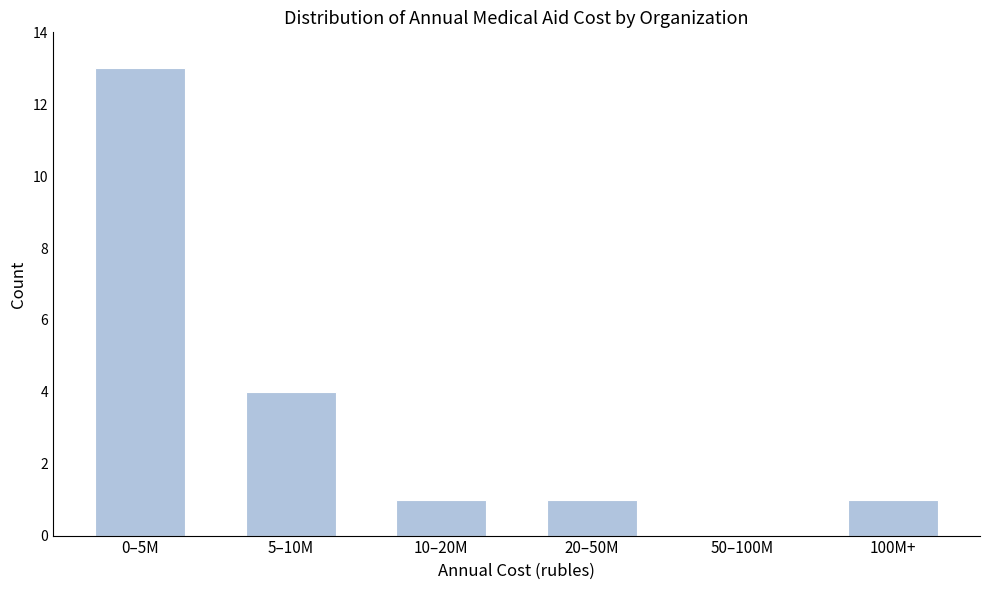

Reading left to right, what are all the values shown in this chart?

0–5M=13	5–10M=4	10–20M=1	20–50M=1	50–100M=0	100M+=1